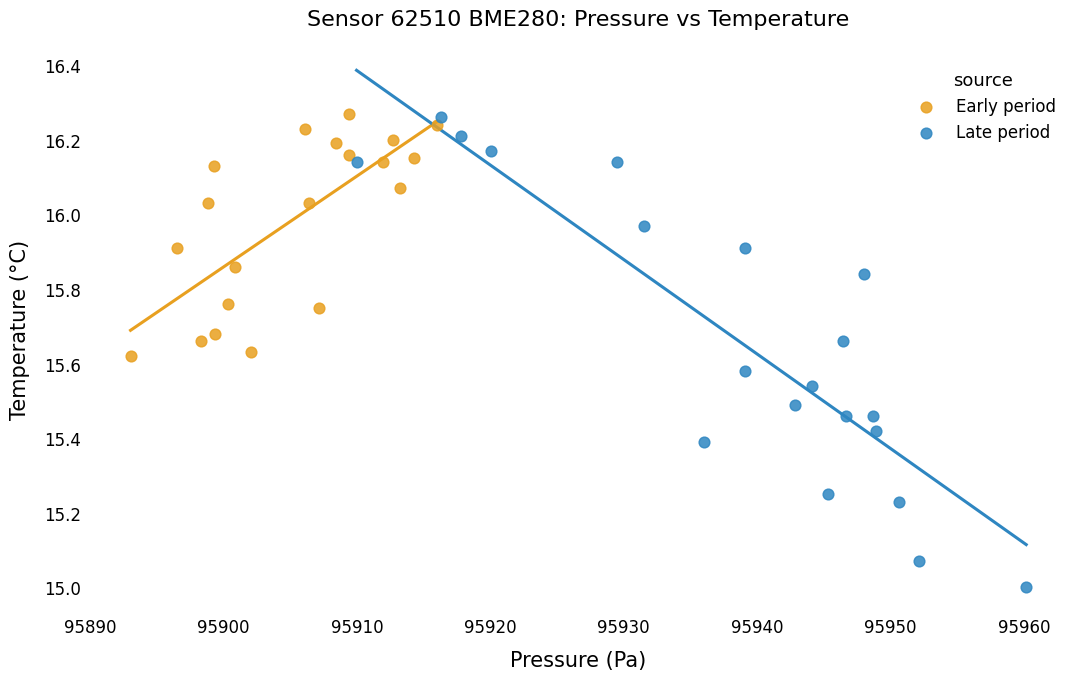

Which series has the widest spread of Y values?

Late period